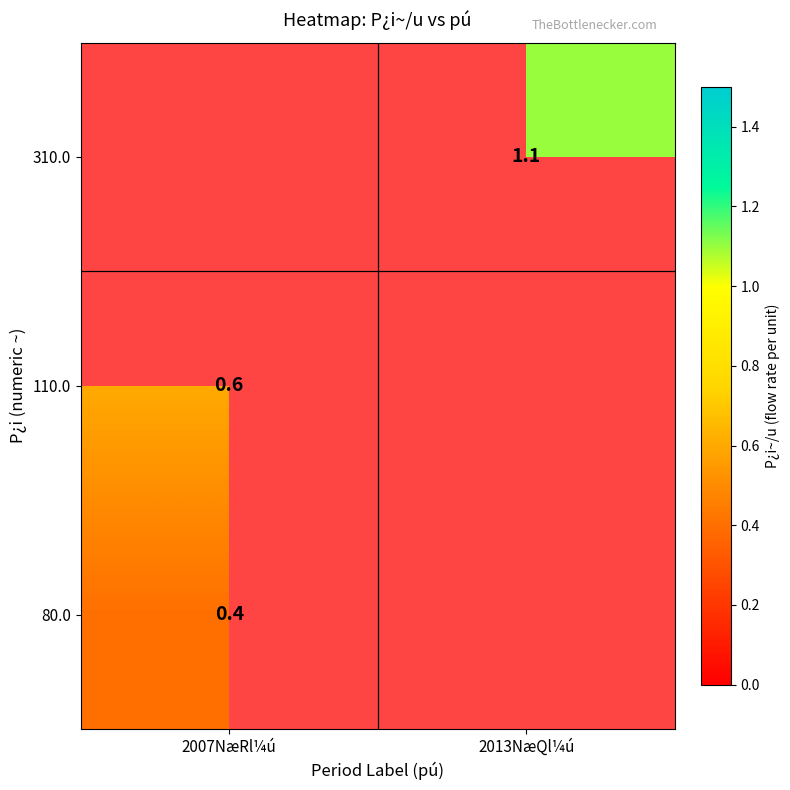

The value of 110.0 at 2007NæRl¼ú is 0.6. True or false?

True